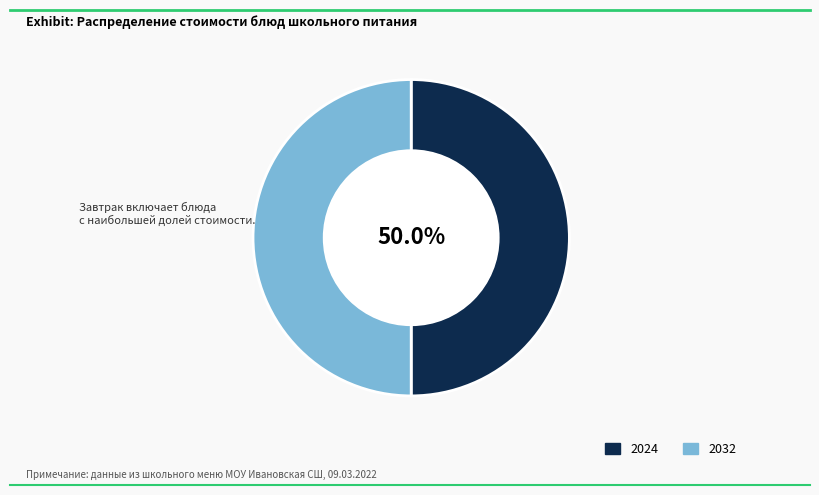

Is there any slice that represents more than half of the pie?

No